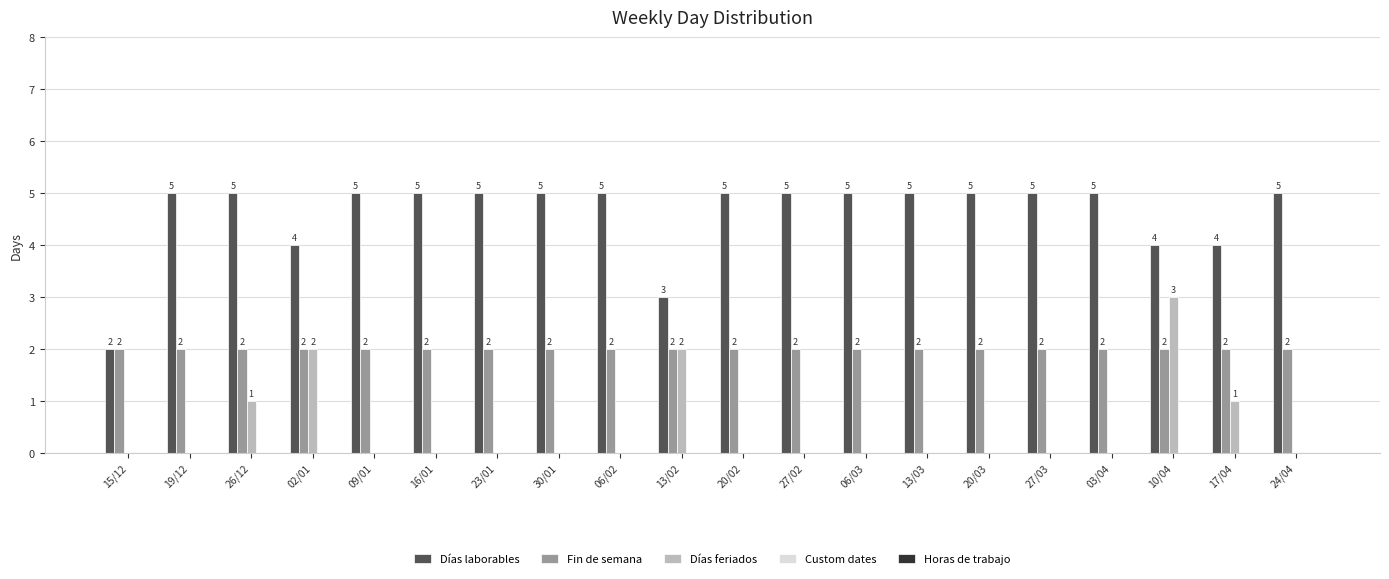

What is the total value across all series at 19/12?

7